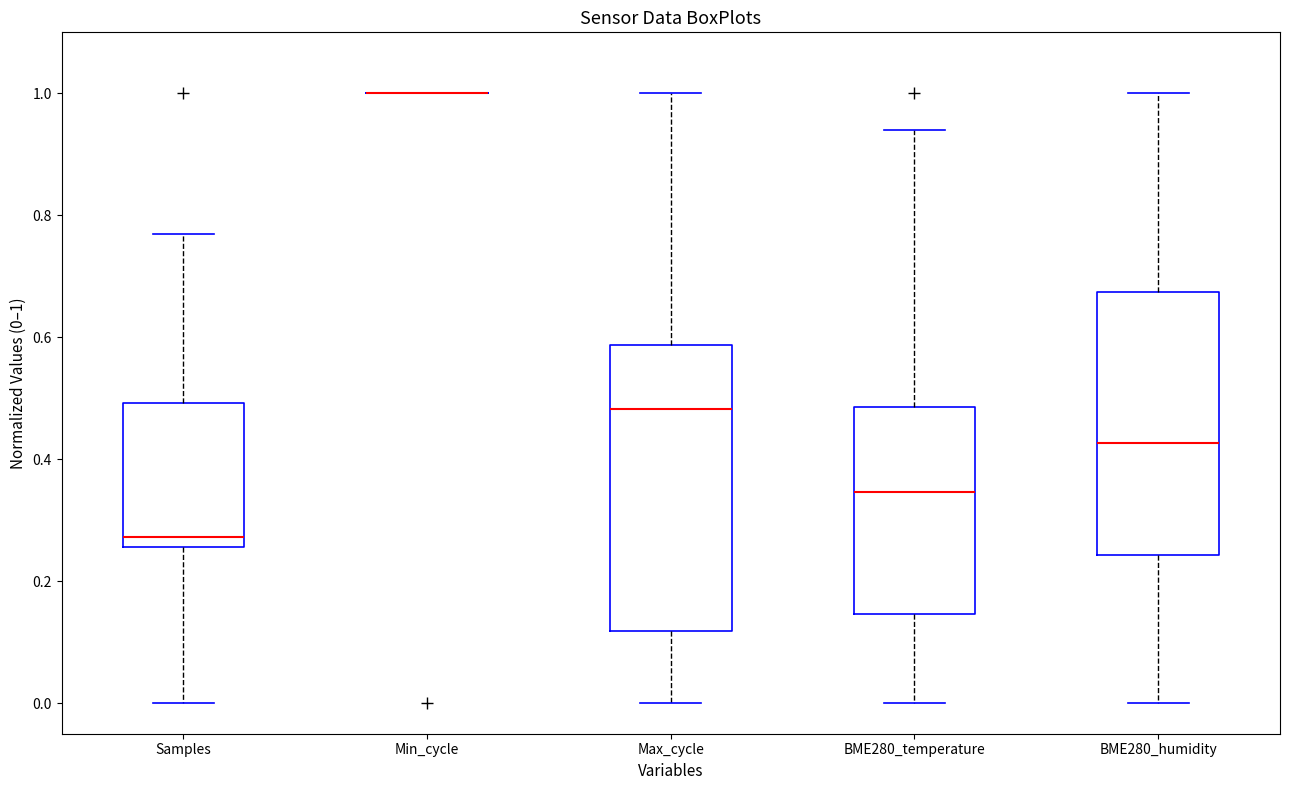

Reading left to right, transcribe this box plot: for each box, give where its median line is, the range the box spans, and where its two whiskers end, as read against the y-axis. The values are not printed on the chart, so give them approximately, as read against the axis.

Samples: median 0.28, box 0.26 to 0.50, whiskers 0.00 to 0.76
Min_cycle: box collapsed to a line at 1.00, whiskers 1.00 to 1.00
Max_cycle: median 0.48, box 0.12 to 0.58, whiskers 0.00 to 1.00
BME280_temperature: median 0.34, box 0.14 to 0.48, whiskers 0.00 to 0.94
BME280_humidity: median 0.42, box 0.24 to 0.68, whiskers 0.00 to 1.00